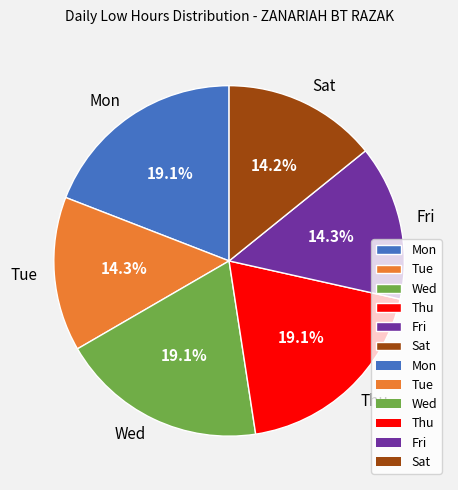

Is Sat the majority of the pie?

No